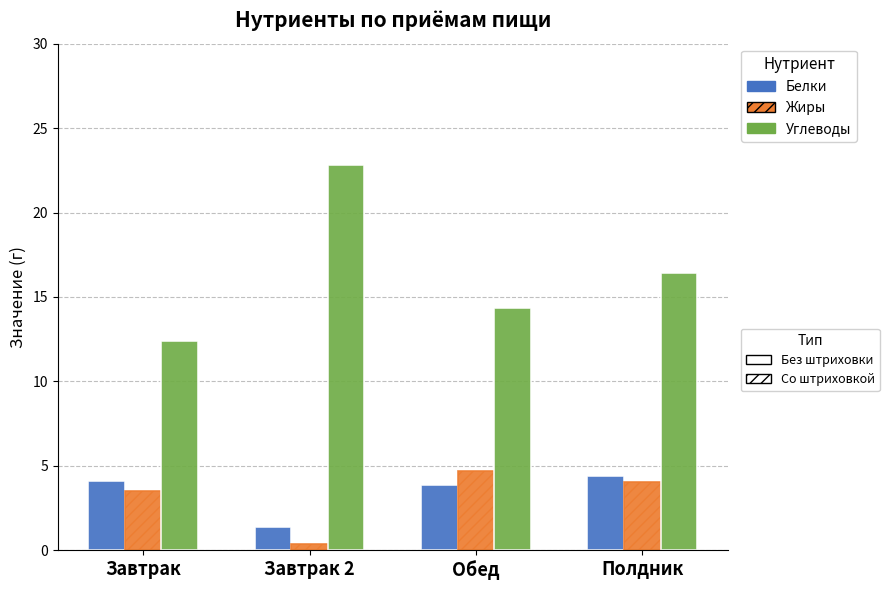

Count the number of data series in this chart.

3